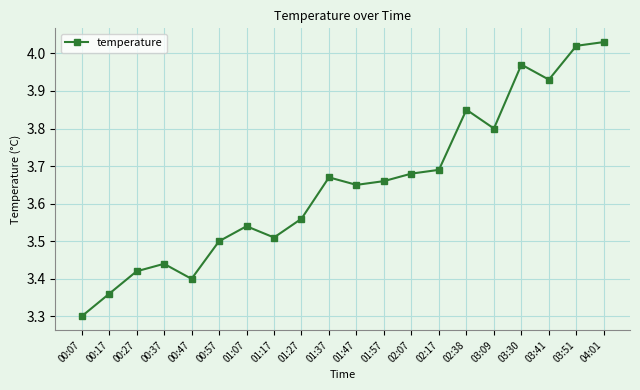

Where is the data nearest to the value 3?

00:07